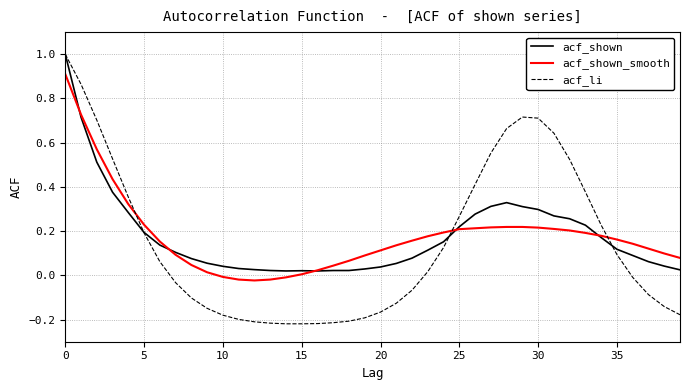

How many distinct data groups are displayed?

3